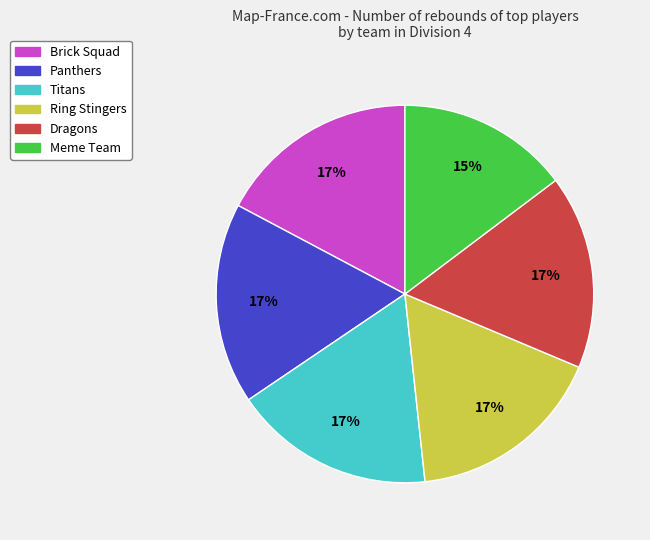

Which slice is the smallest?

Meme Team